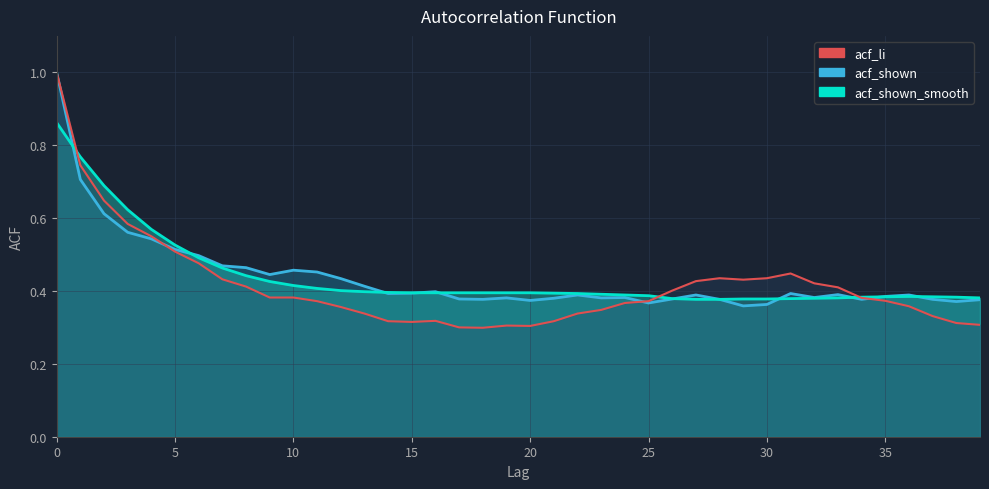

What value does the acf_shown_line series have at 13?

0.4